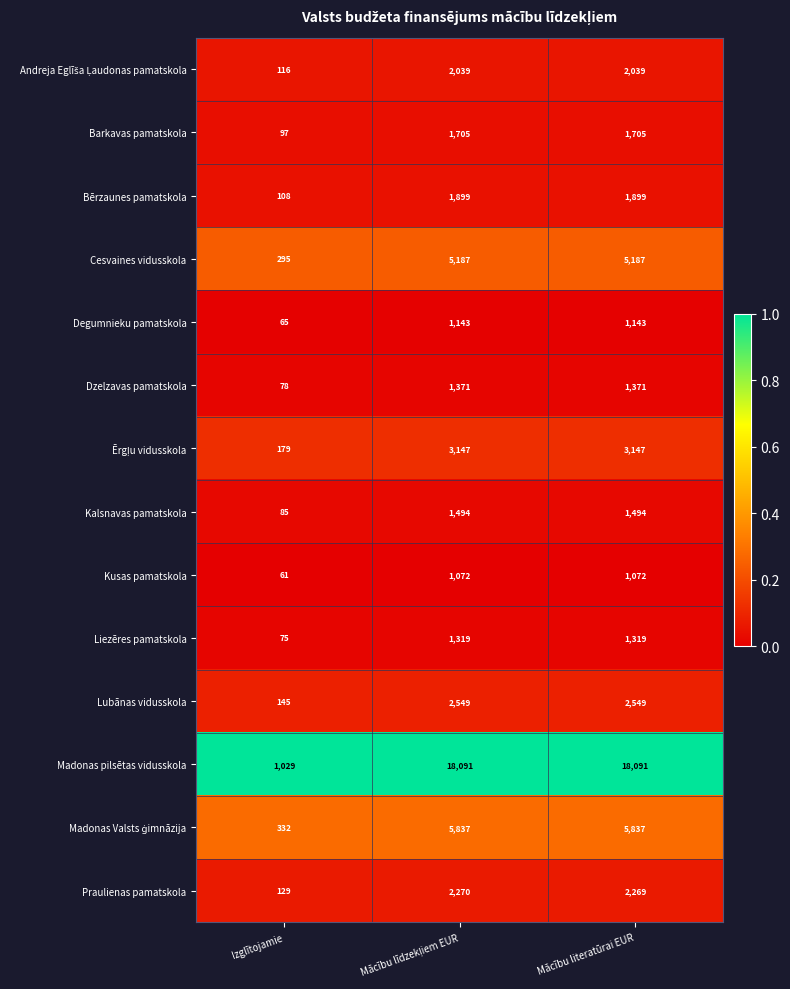

The Liezēres pamatskola series shows 1319 at Mācību literatūrai EUR. True or false?

True